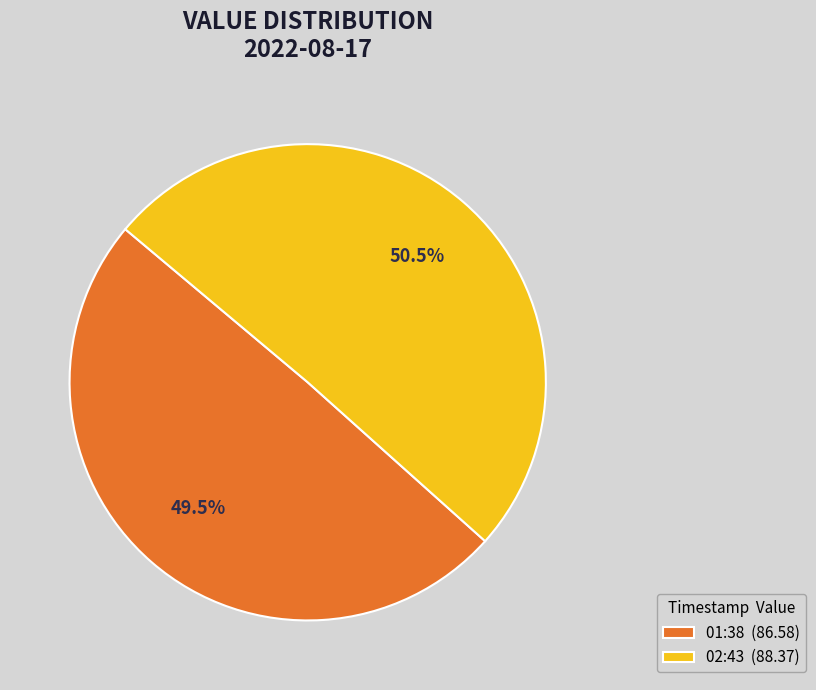

Which has a higher value, 01:38 (86.58) or 02:43 (88.37)?

02:43 (88.37)